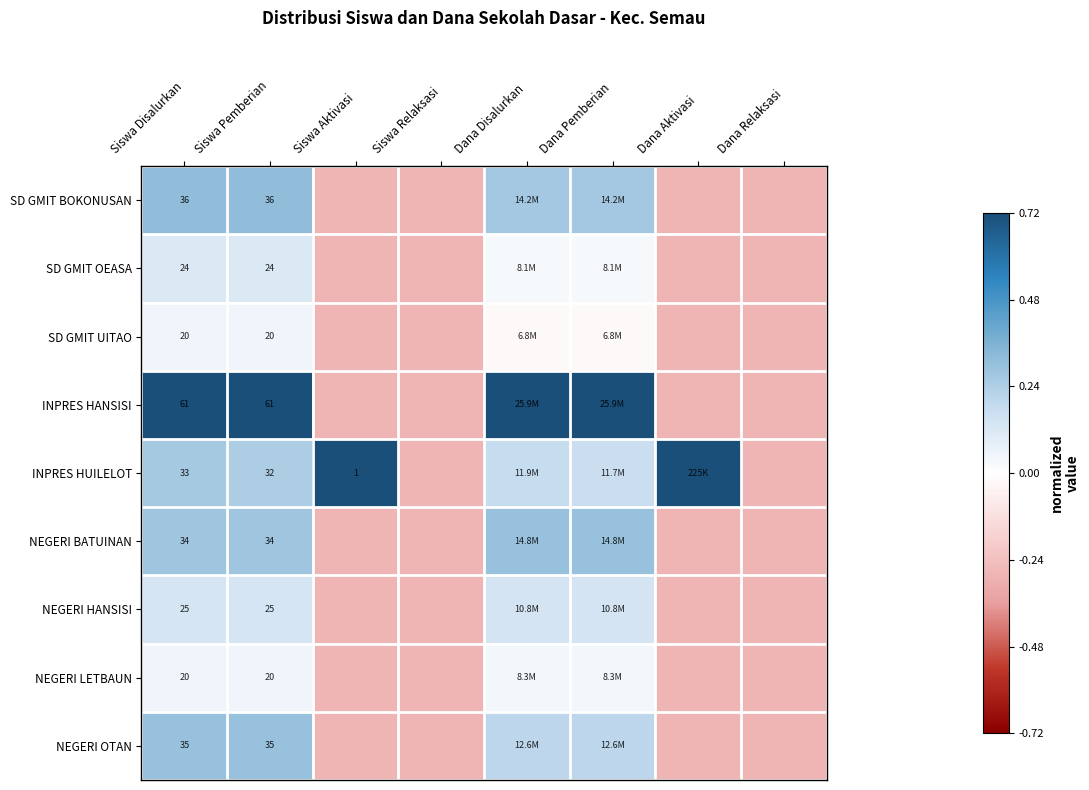

Between Siswa Pemberian and Siswa Aktivasi, which is larger?

Siswa Pemberian